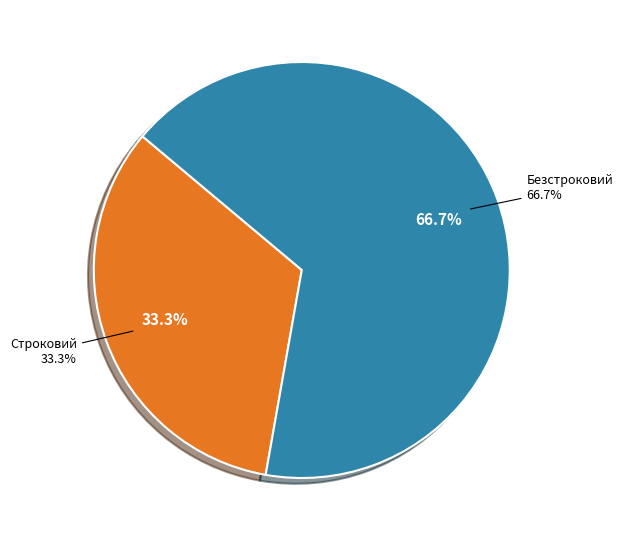

Rank the categories by value from highest to lowest.

Безстроковий, Строковий